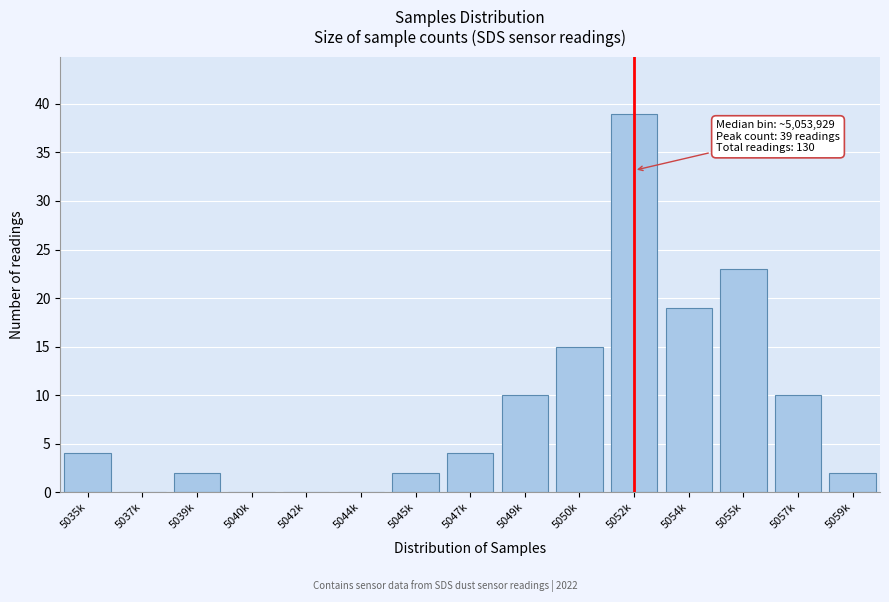

Reading right to left, extract all data points from this chart.

5059k=2	5057k=10	5055k=23	5054k=19	5052k=39	5050k=15	5049k=10	5047k=4	5045k=2	5044k=0	5042k=0	5040k=0	5039k=2	5037k=0	5035k=4